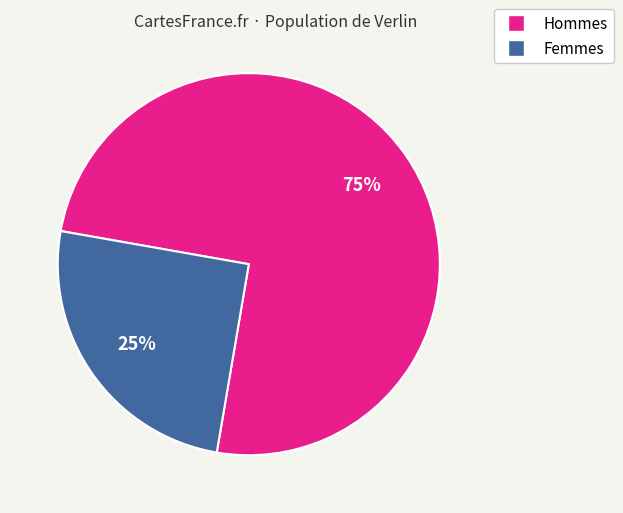

Is there a majority slice in this chart?

Yes